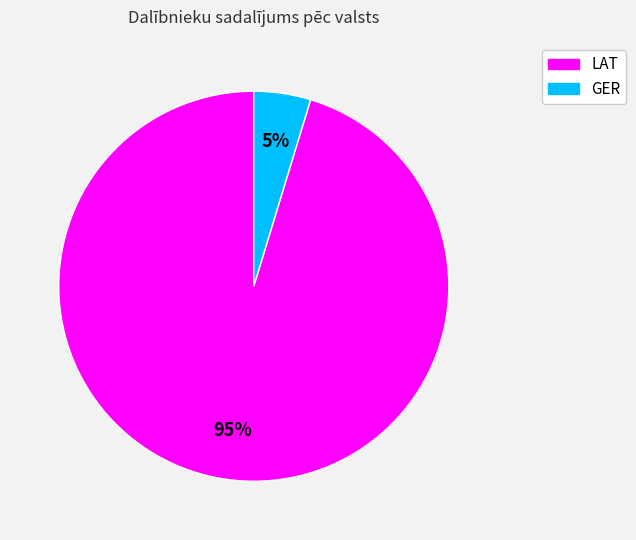

Is the sum of LAT and GER greater than half?

Yes